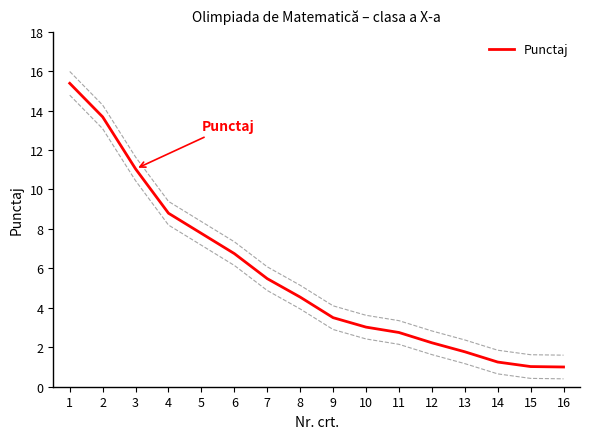

What is the sum of all values?

90.0